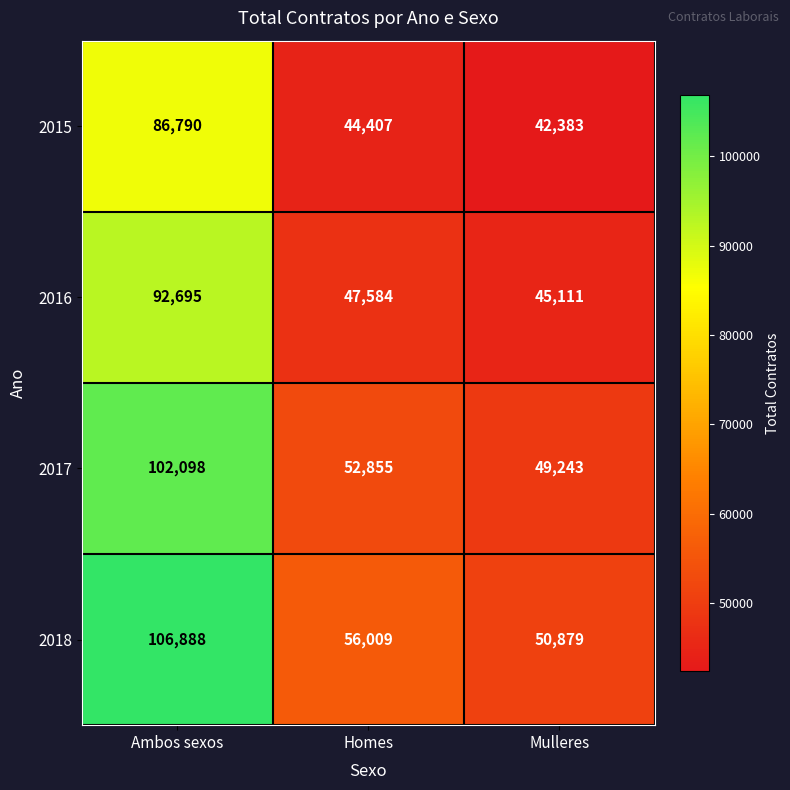

Rank the series by their average value, from lowest to highest.

2015, 2016, 2017, 2018